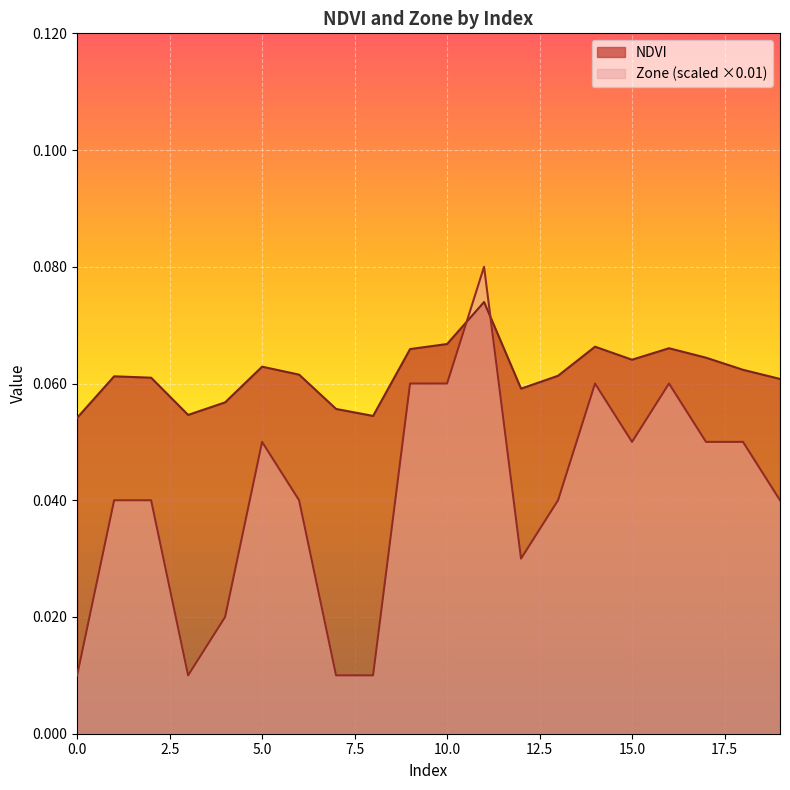

What is the highest value of the Zone series?

0.1